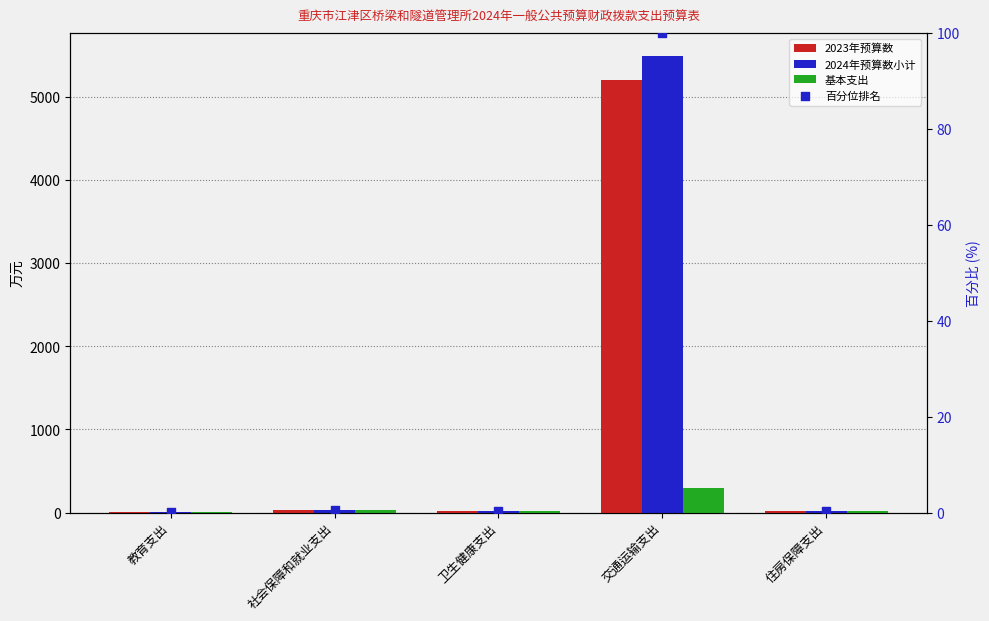

Which series has the largest total across all categories?

2024年预算数小计